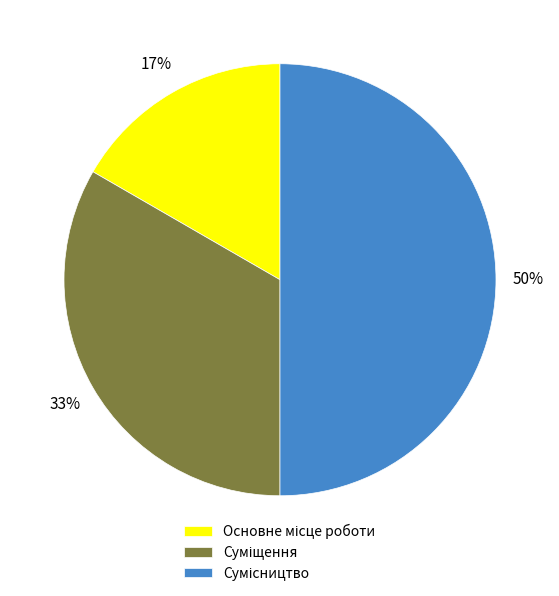

To the nearest percent, what is the difference between the largest and smallest slice percentages?

33%